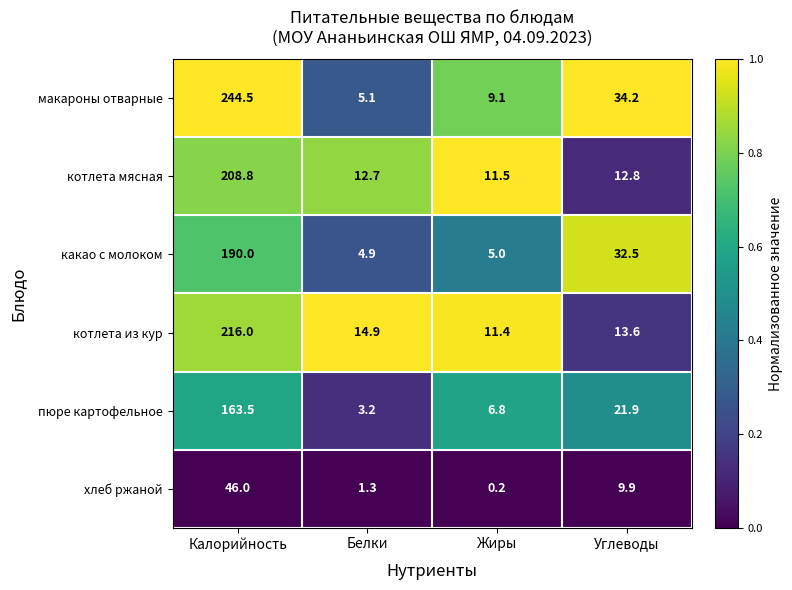

How many series are shown in this chart?

6